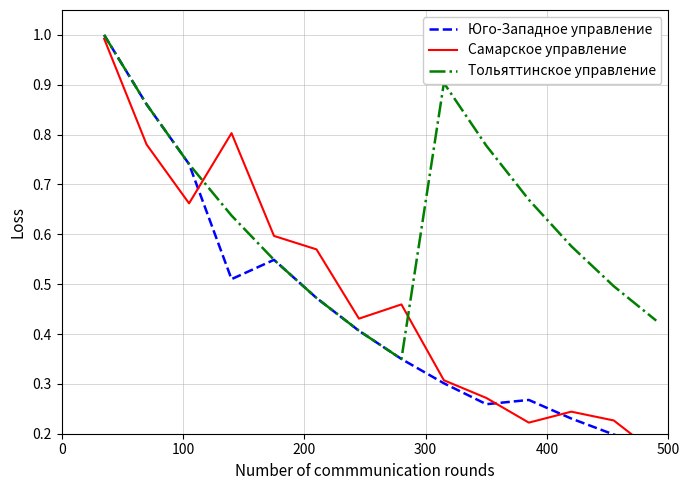

What is the average value of the Юго-Западное управление series?

0.5